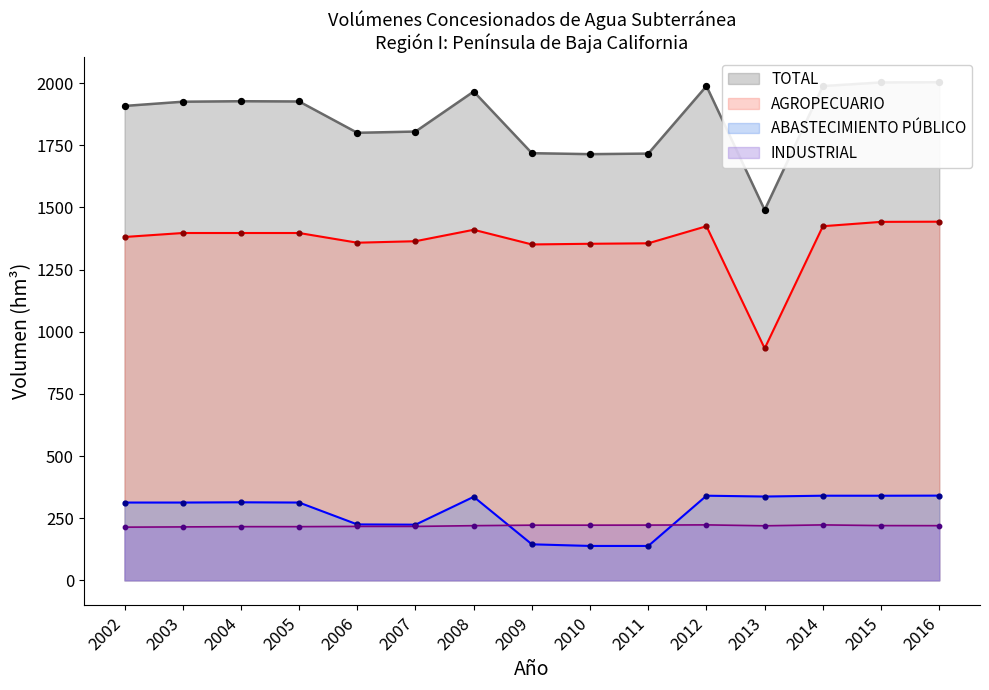

At which category is the sum across all series the highest?

2016